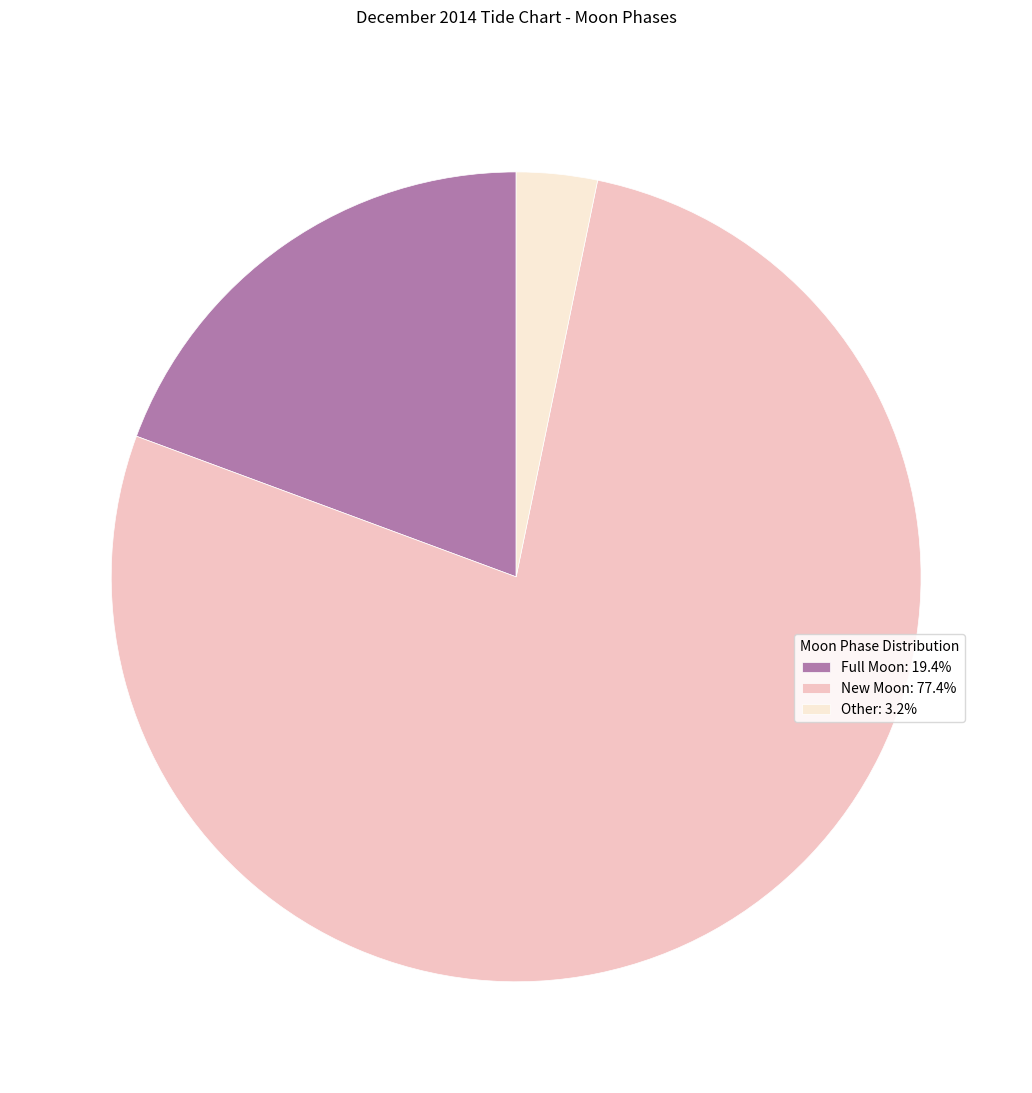

Is the sum of Full Moon: 19.4% and Other: 3.2% greater than half?

No